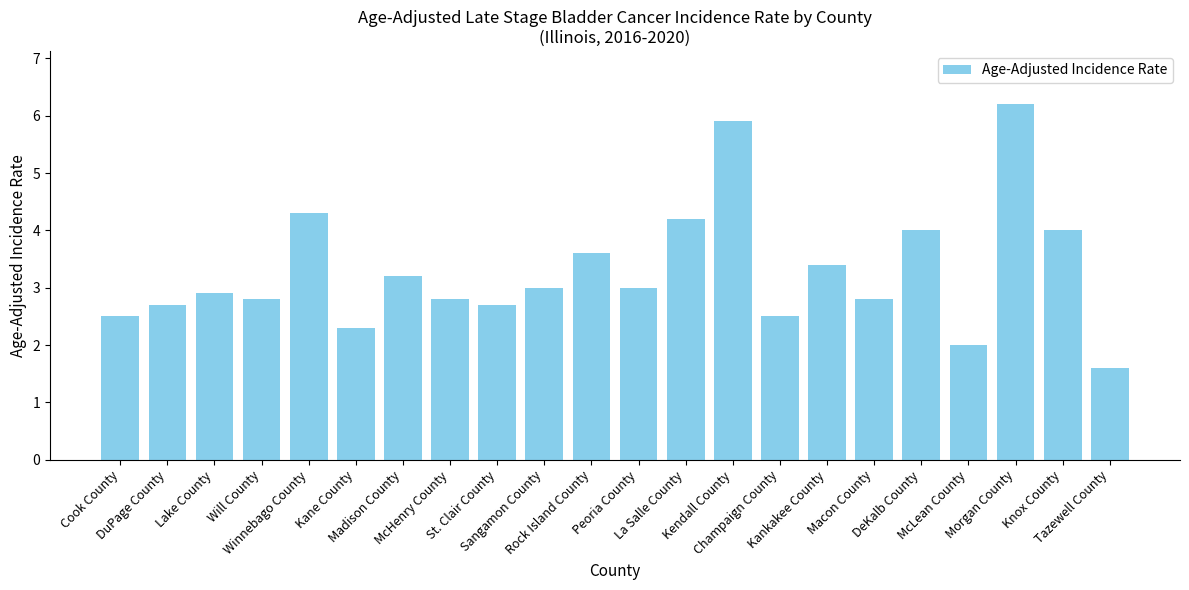

What position from the left is McHenry County?

8